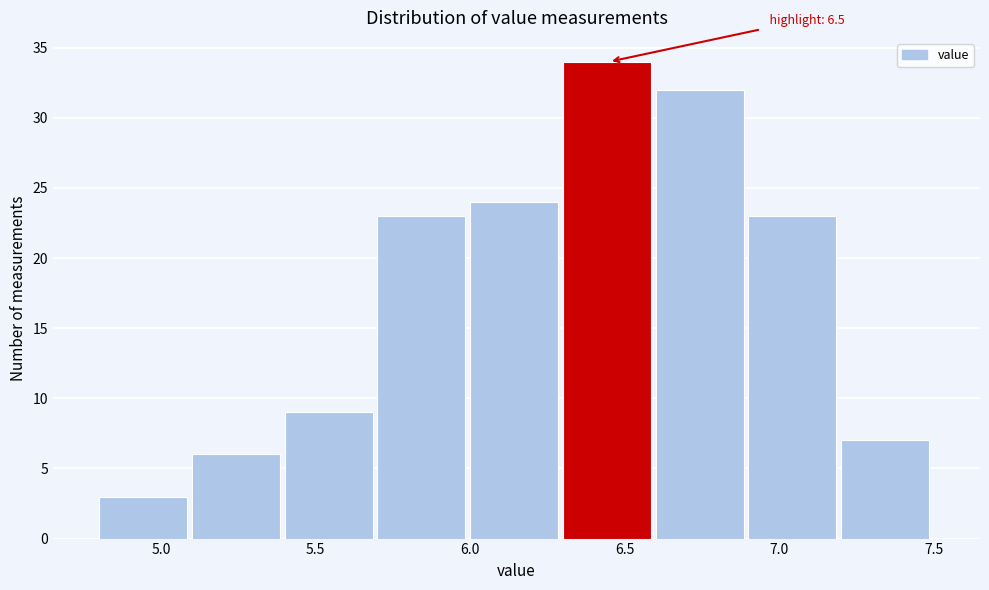

Over which range of the x-axis is the bar tallest?

6.3 to 6.6